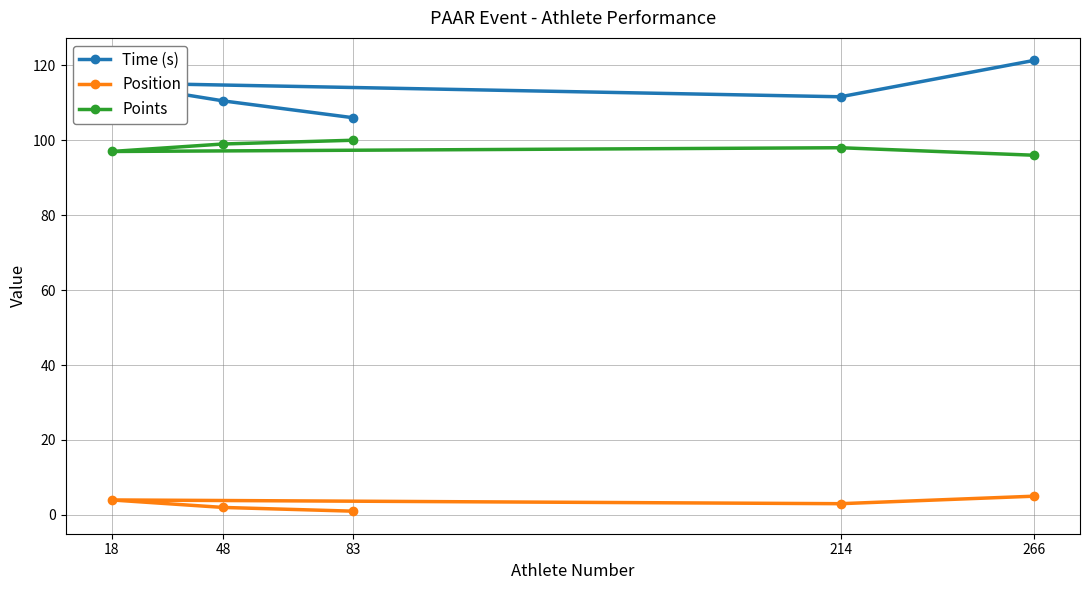

At which label does Points reach its peak?

83